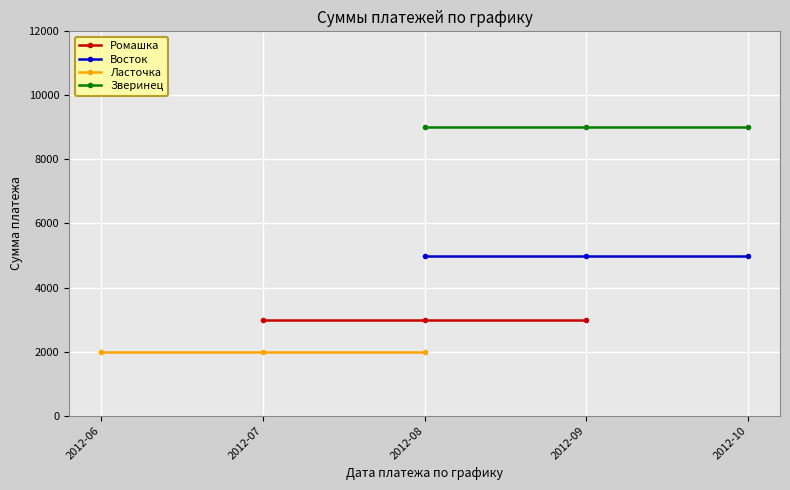

Which series has the largest range (max minus min)?

Ромашка